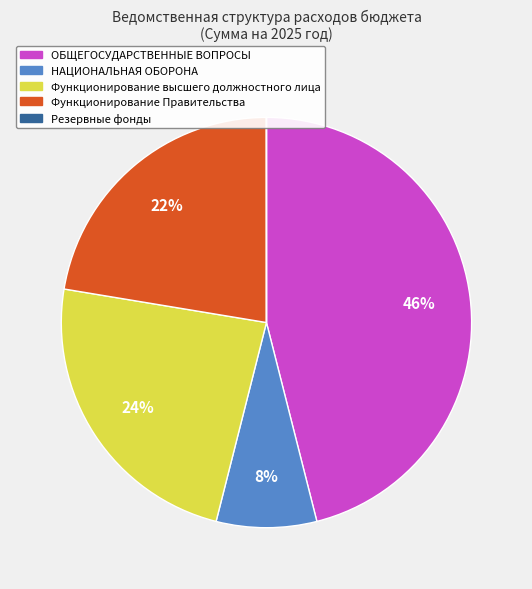

Does any single category account for the majority?

No